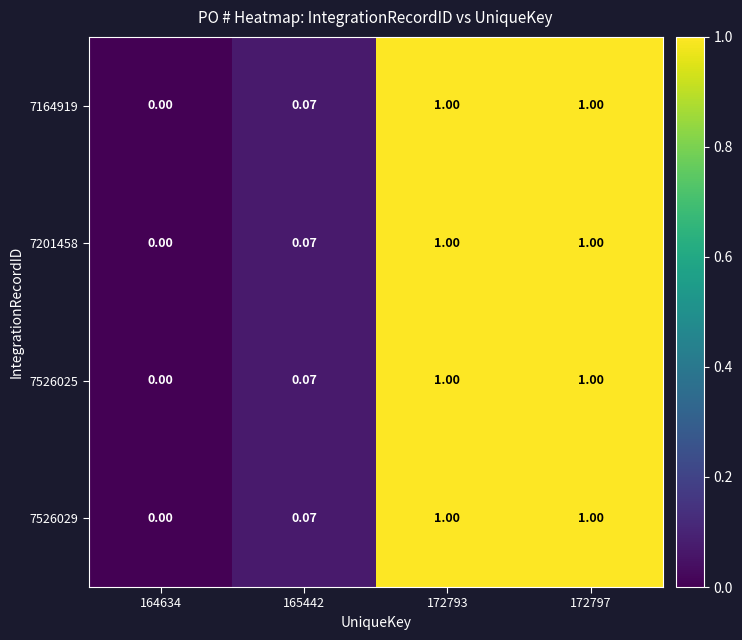

Is the value of 7526029 at 164634 greater than the value of 7164919 at 172797?

No